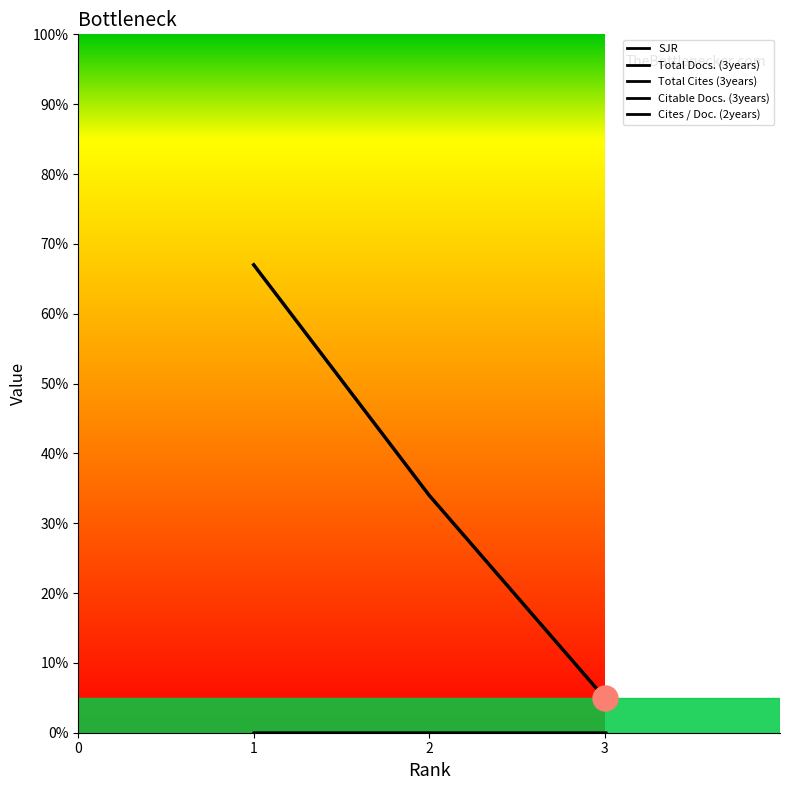

Reading left to right, list all the values displayed in this chart.

SJR: 0	0	0
Total Docs. (3years): 0	0	0
Total Cites (3years): 0	0	0
Citable Docs. (3years): 67	34	5
Cites / Doc. (2years): 0	0	0